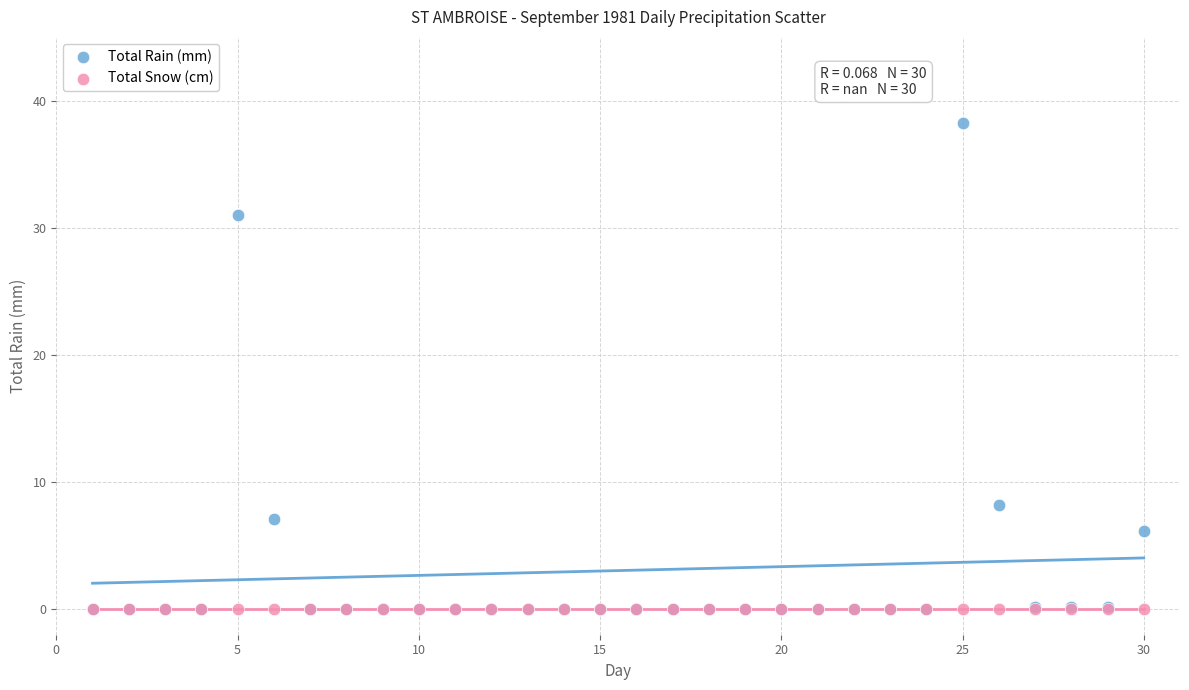

In the Total Rain (mm) series, what Y value is closest to 19?

8.2